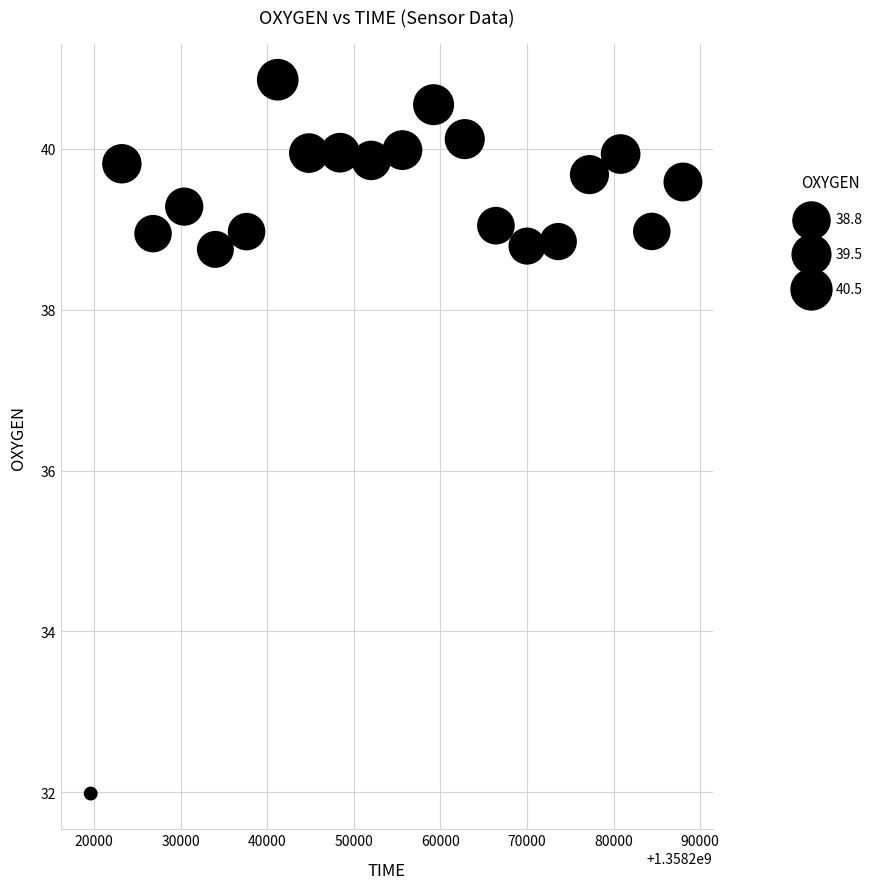

What is the range of Y values (max minus min)?

8.9